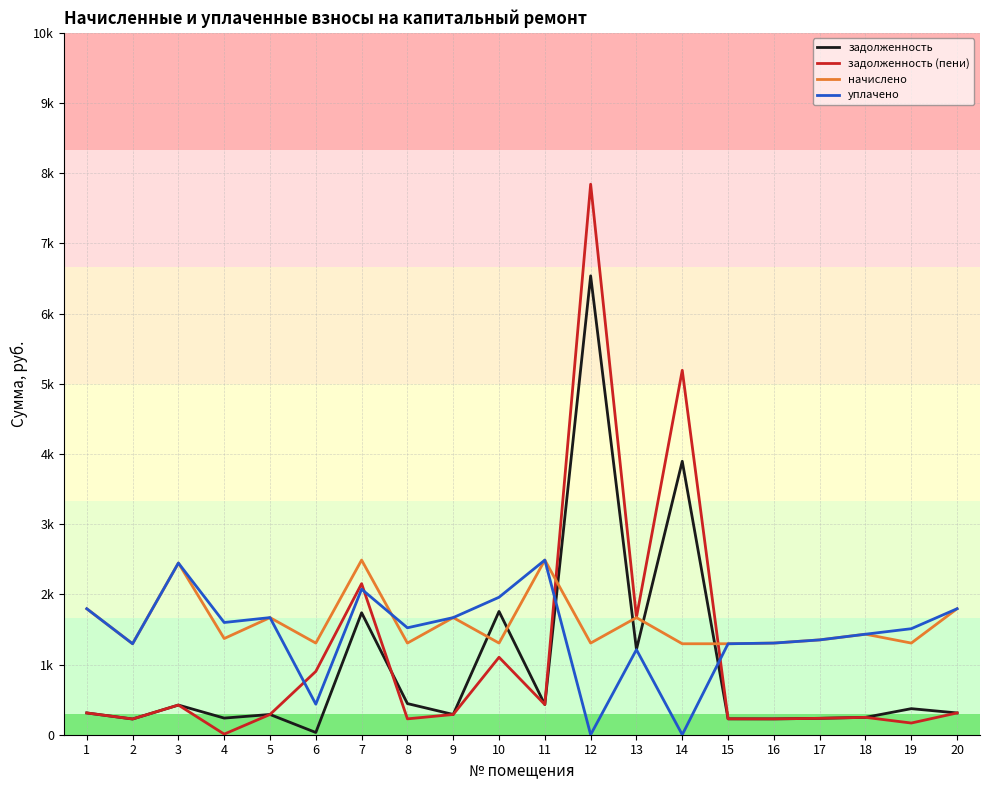

In уплачено, how many points are lower than both neighbors (excluding endpoints)?

6